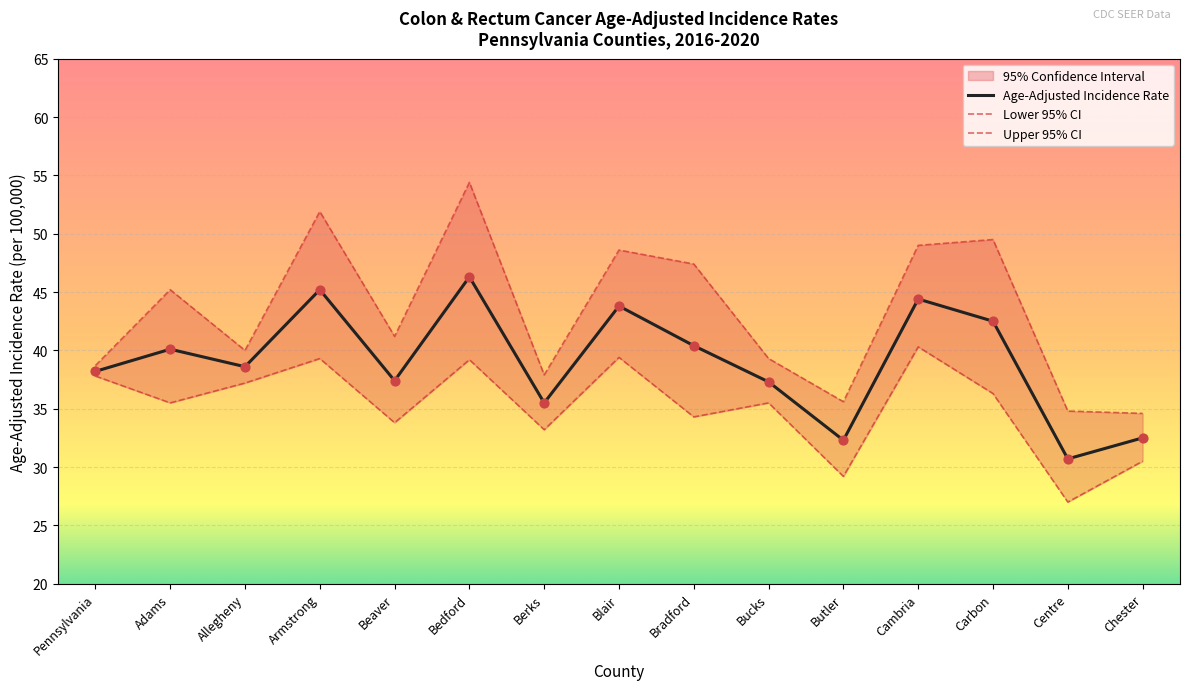

At which category is the sum across all series the highest?

Bedford